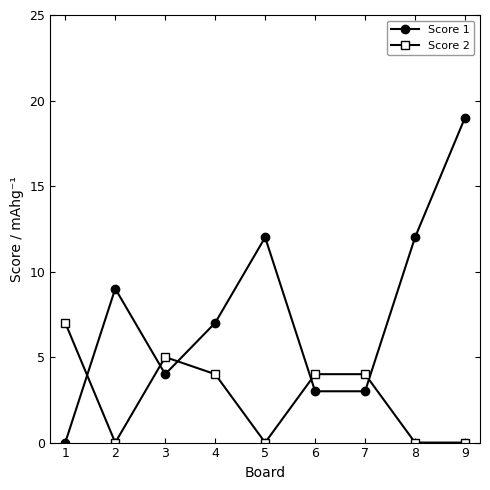

List the series in order of their overall mean, lowest first.

Score 2, Score 1